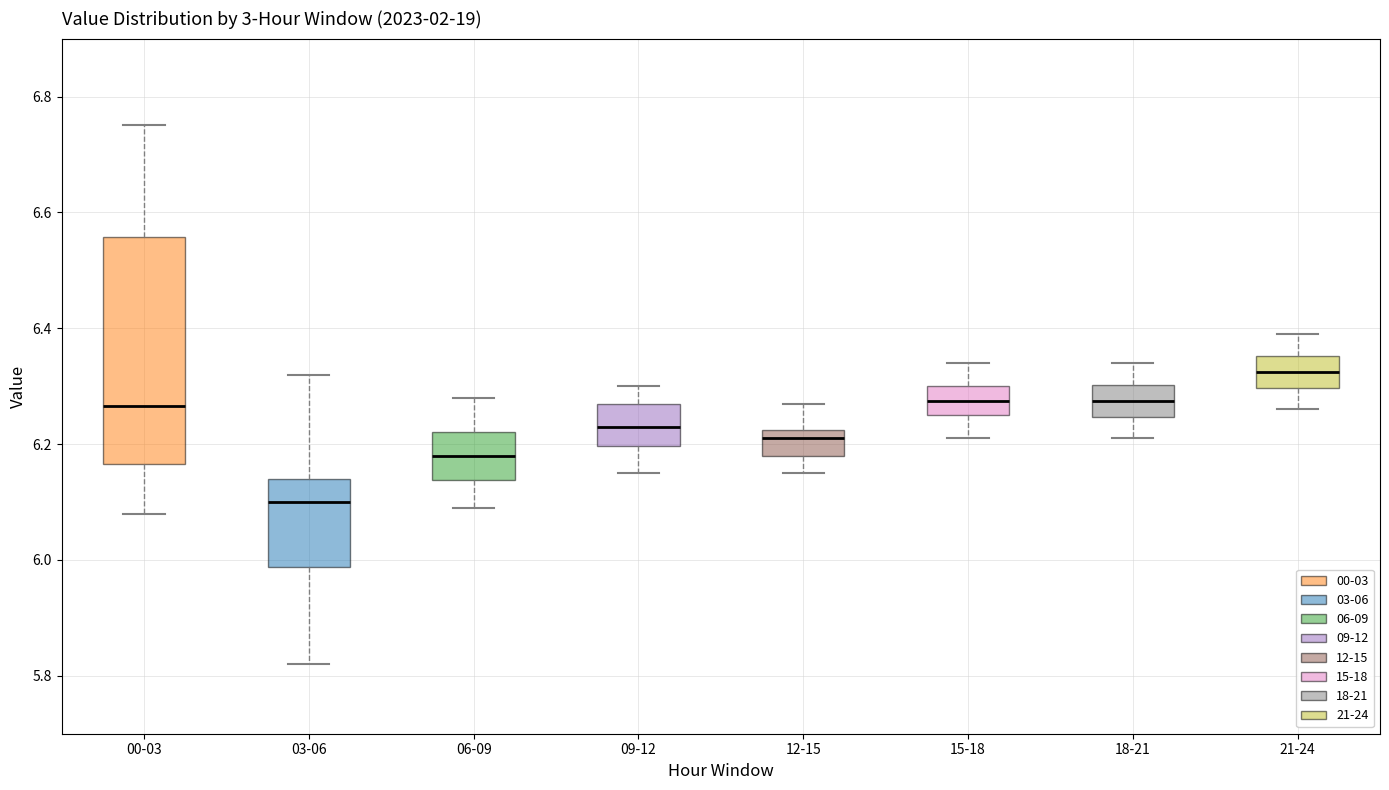

Reading left to right, transcribe this box plot: for each box, give where its median line is, the range the box spans, and where its two whiskers end, as read against the y-axis. The values are not printed on the chart, so give them approximately, as read against the axis.

00-03: median 6.26, box 6.16 to 6.56, whiskers 6.08 to 6.76
03-06: median 6.10, box 5.98 to 6.14, whiskers 5.82 to 6.32
06-09: median 6.18, box 6.14 to 6.22, whiskers 6.10 to 6.28
09-12: median 6.24, box 6.20 to 6.28, whiskers 6.16 to 6.30
12-15: median 6.22 (just below the box's upper edge), box 6.18 to 6.22, whiskers 6.16 to 6.28
15-18: median 6.28, box 6.26 to 6.30, whiskers 6.22 to 6.34
18-21: median 6.28, box 6.24 to 6.30, whiskers 6.22 to 6.34
21-24: median 6.32, box 6.30 to 6.36, whiskers 6.26 to 6.40